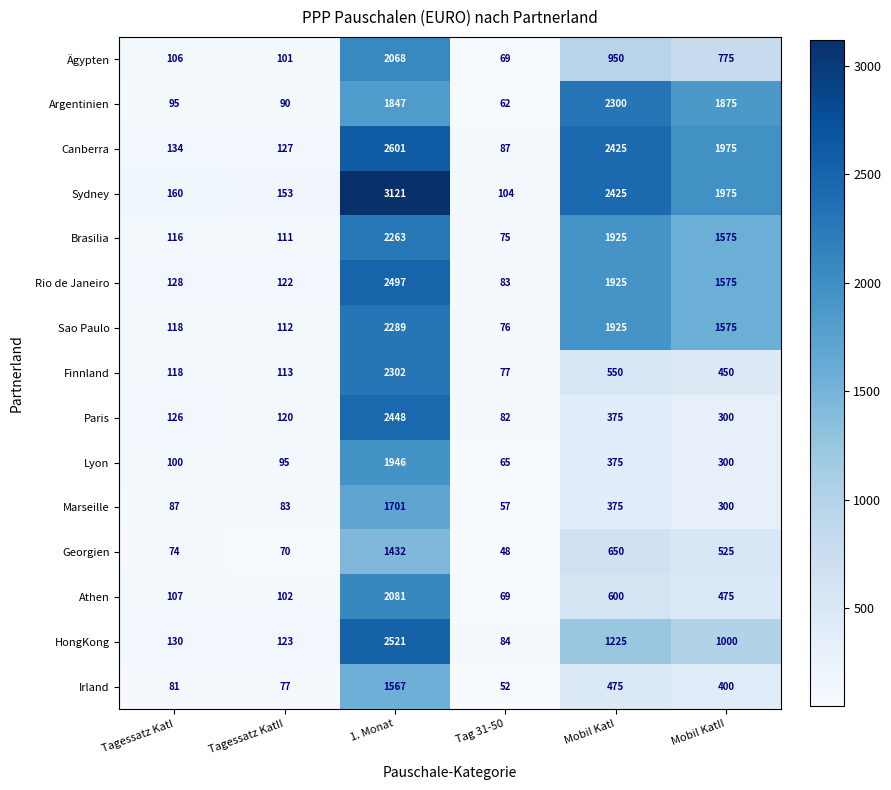

What is the difference between the second highest and second lowest values in the Argentinien series?

1785